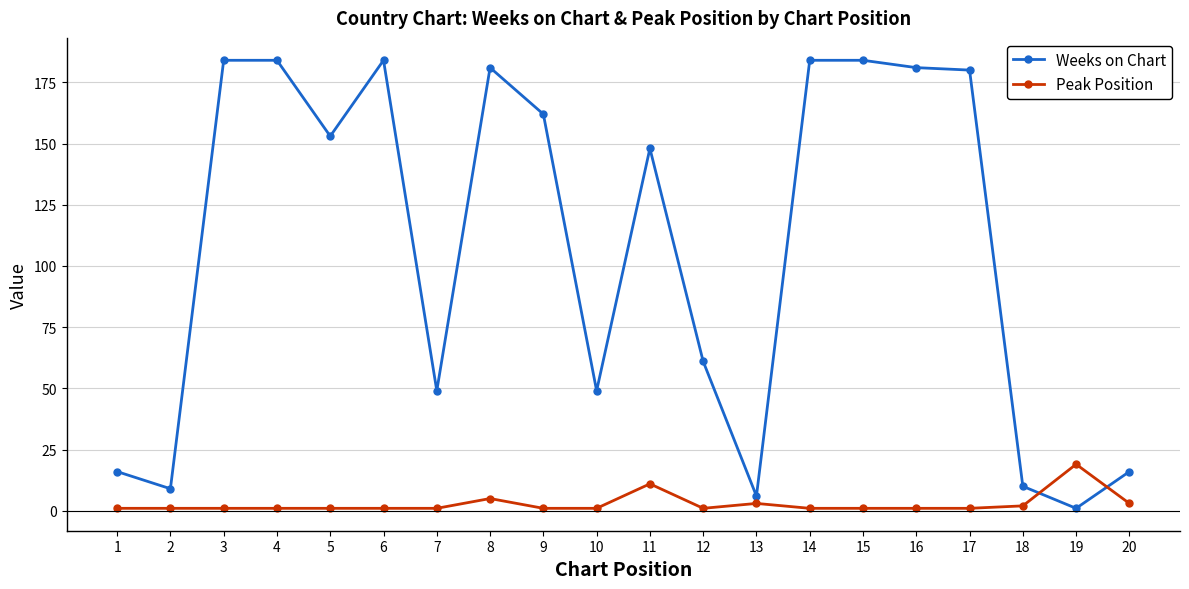

How many intersections are there between Peak Position and Weeks on Chart?

2